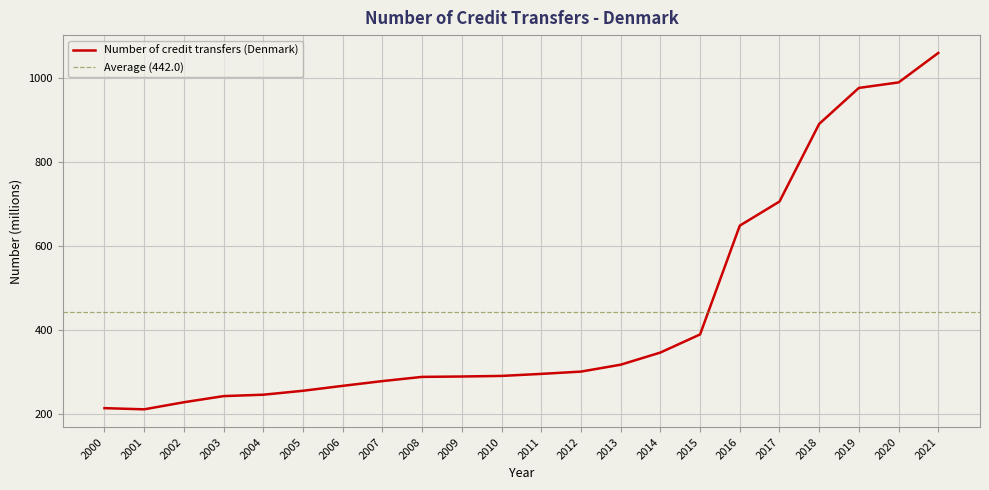

True or false: the data shows 277.6 at 2007.

True